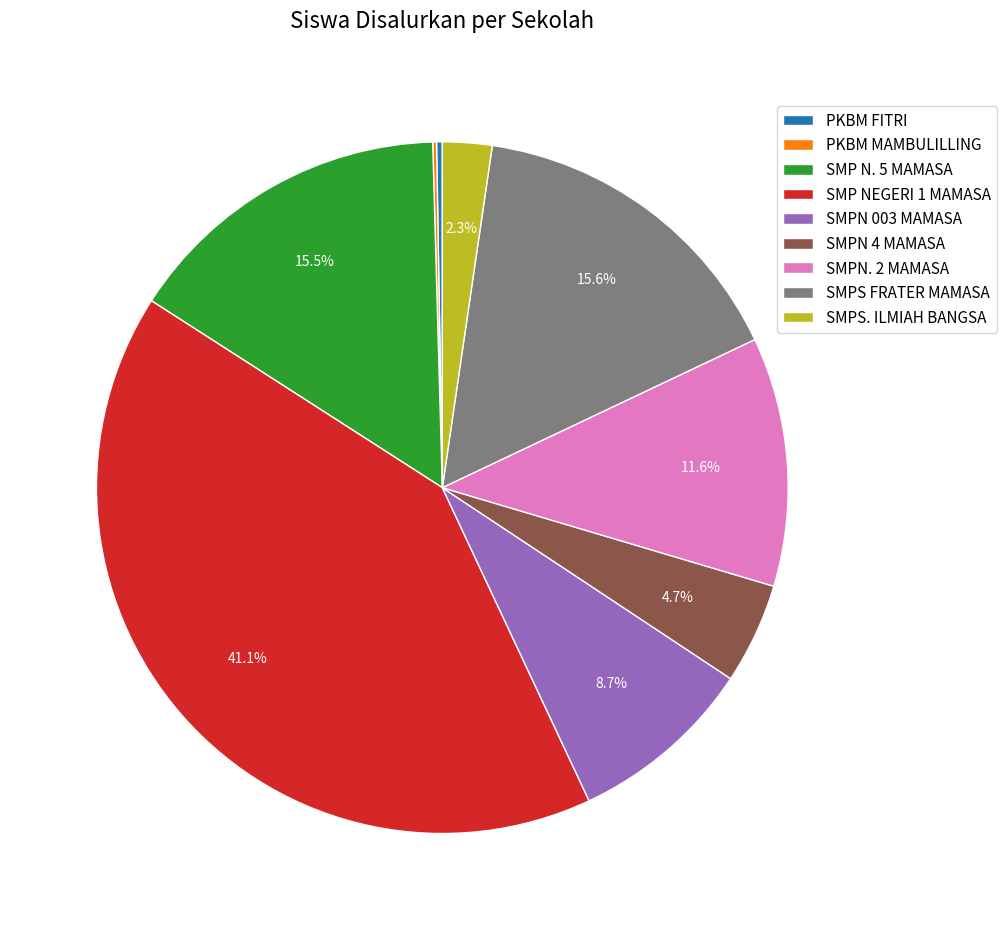

Which slice is the largest?

SMP NEGERI 1 MAMASA